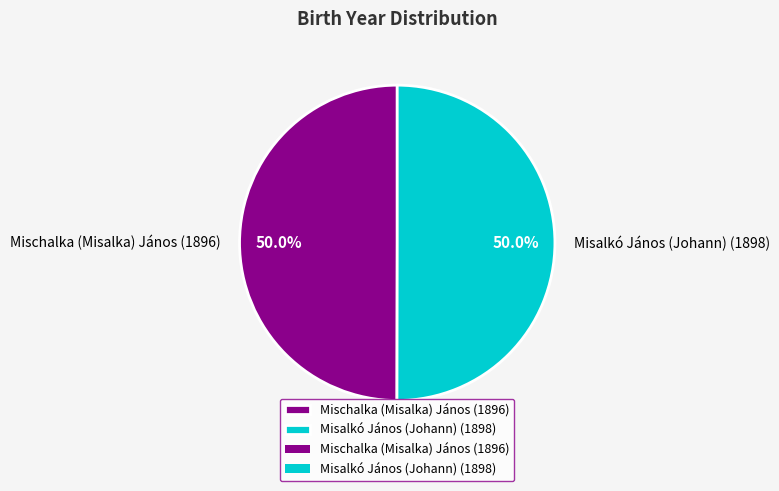

How many slices are in this pie chart?

2